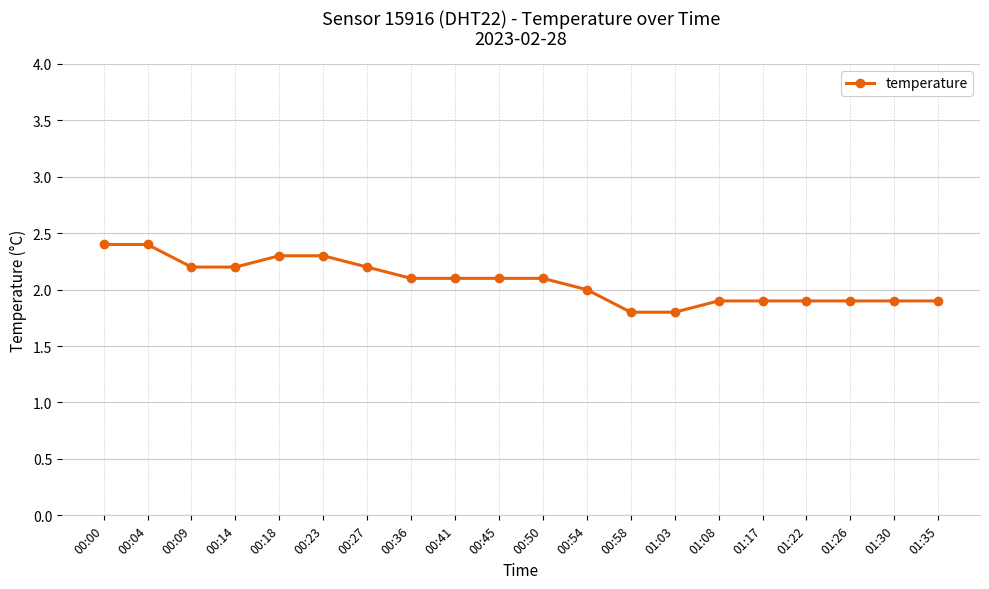

The chart shows a value of 2.1 at 00:41. True or false?

True